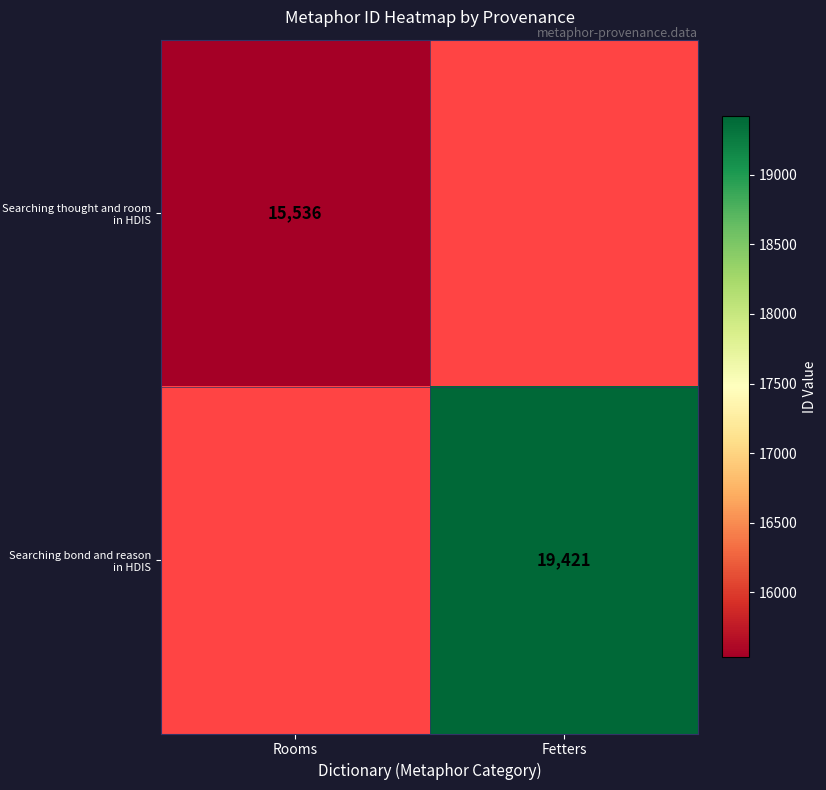

The value of Searching thought and room in HDIS at Rooms is 8195. True or false?

False